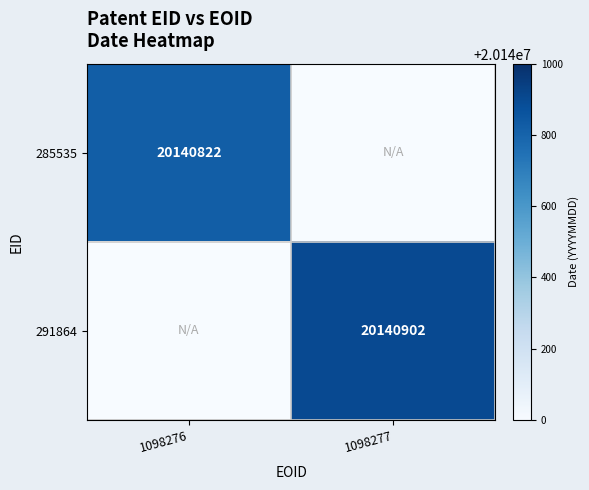

The value of 291864 at 1098277 is 28630691. True or false?

False